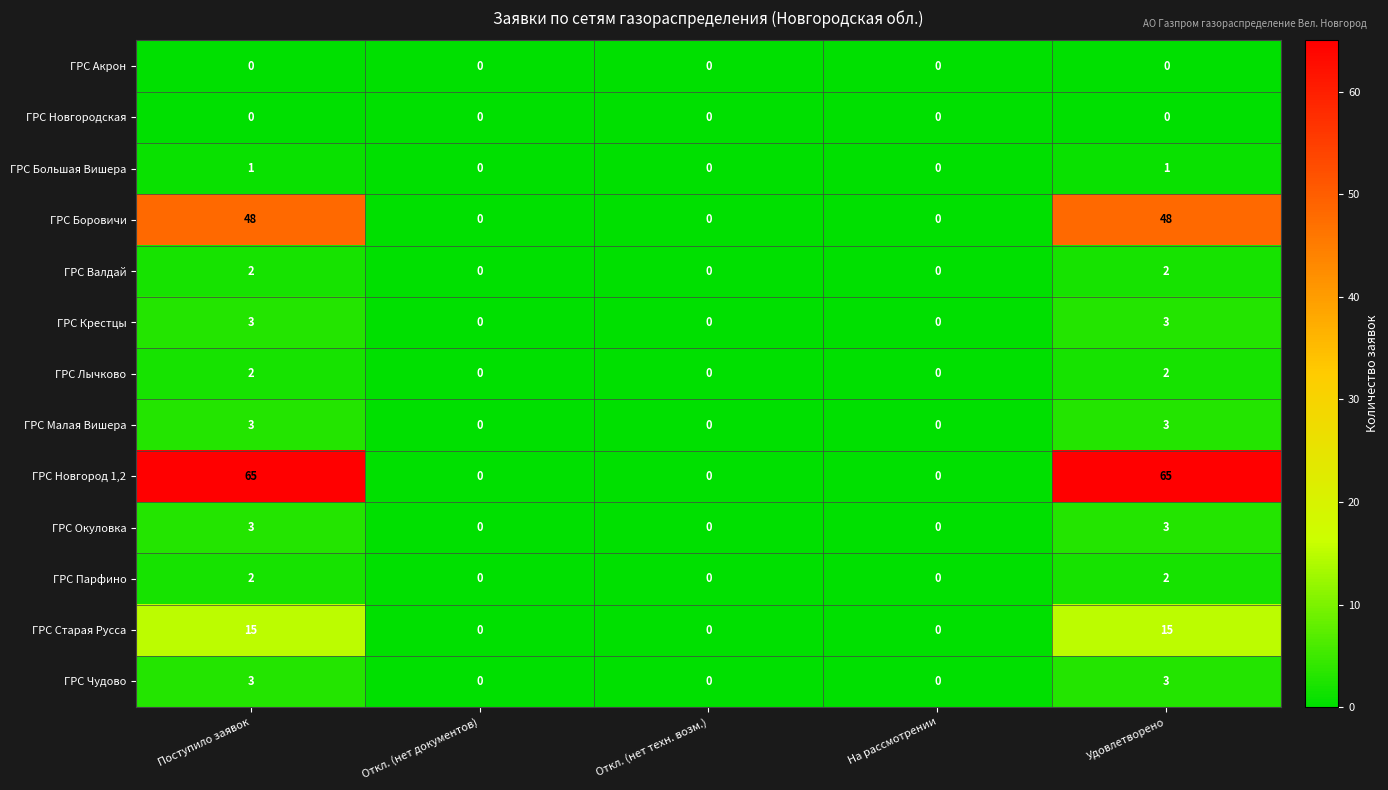

Which series has the largest total across all categories?

ГРС Новгород 1,2